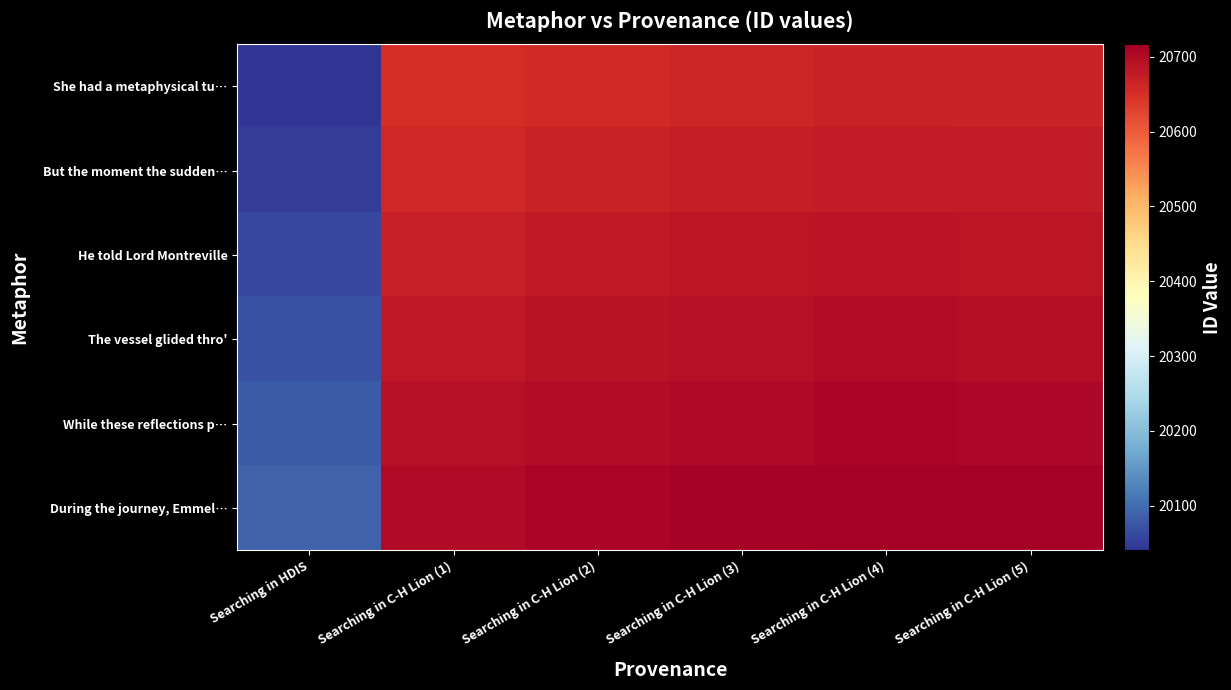

At Searching in HDIS, list the series in order from smallest to largest.

She had a metaphysical tu…, But the moment the sudden…, He told Lord Montreville, The vessel glided thro', While these reflections p…, During the journey, Emmel…